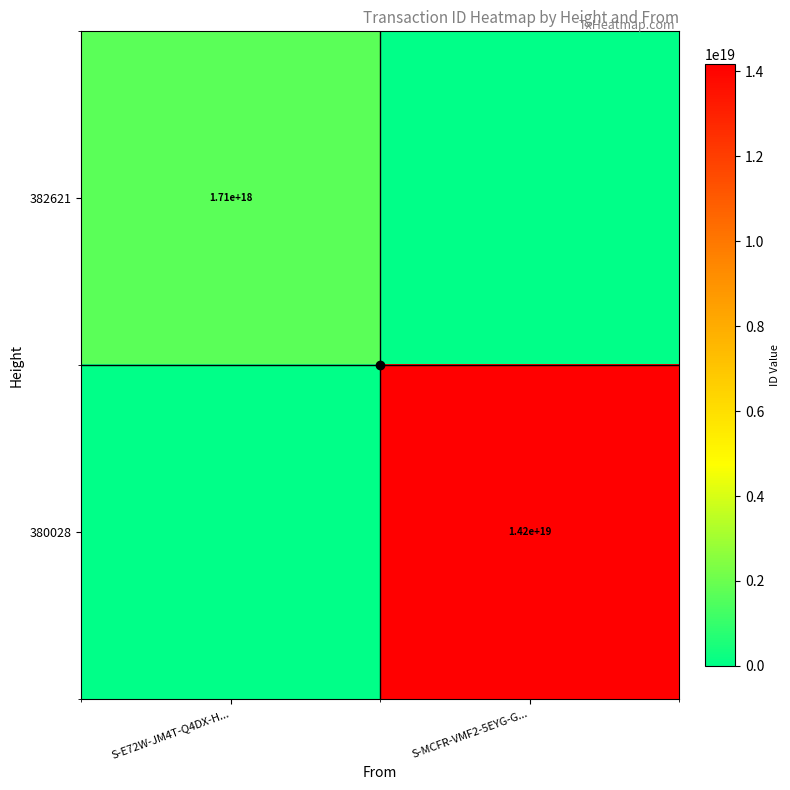

At which label does 380028 reach its peak?

S-MCFR-VMF2-5EYG-G...